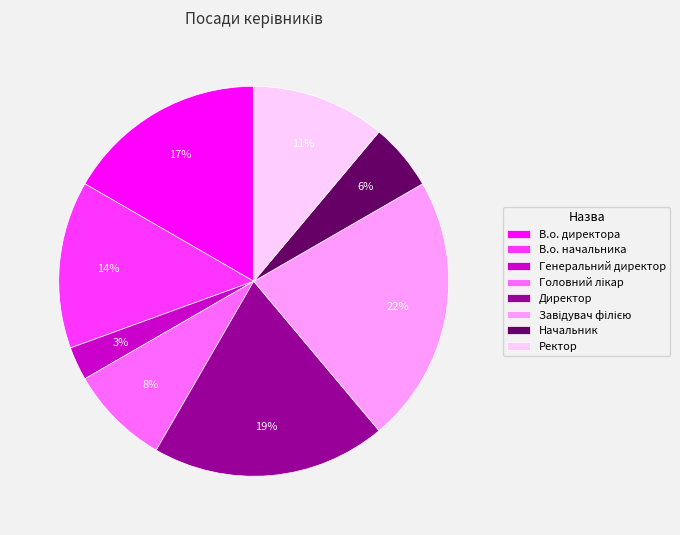

How many segments does this pie chart have?

8